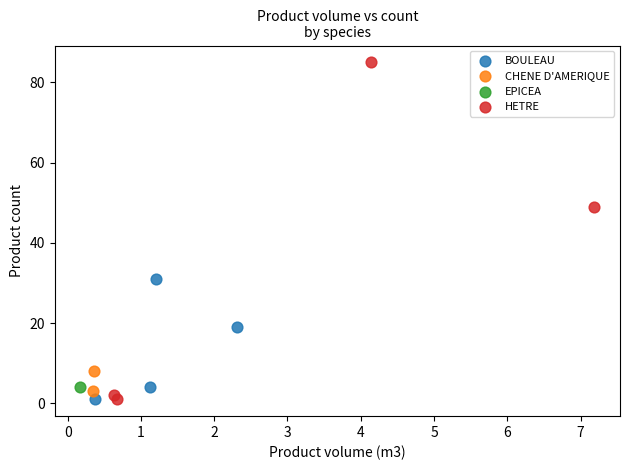

What are all the series names shown in the legend?

BOULEAU, CHENE D'AMERIQUE, EPICEA, HETRE